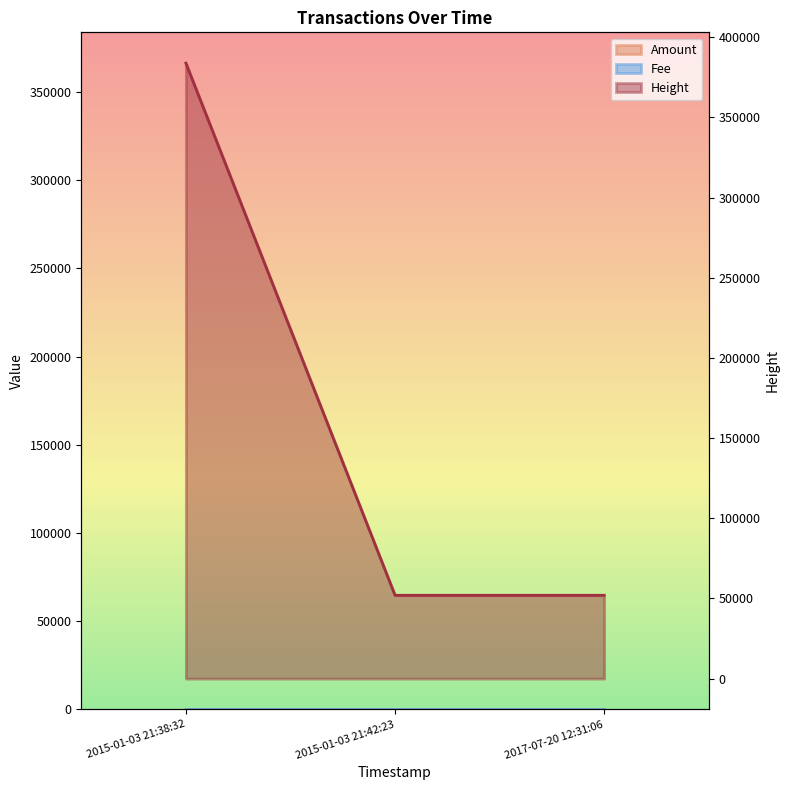

How many data points in Height are less than 51986?

1